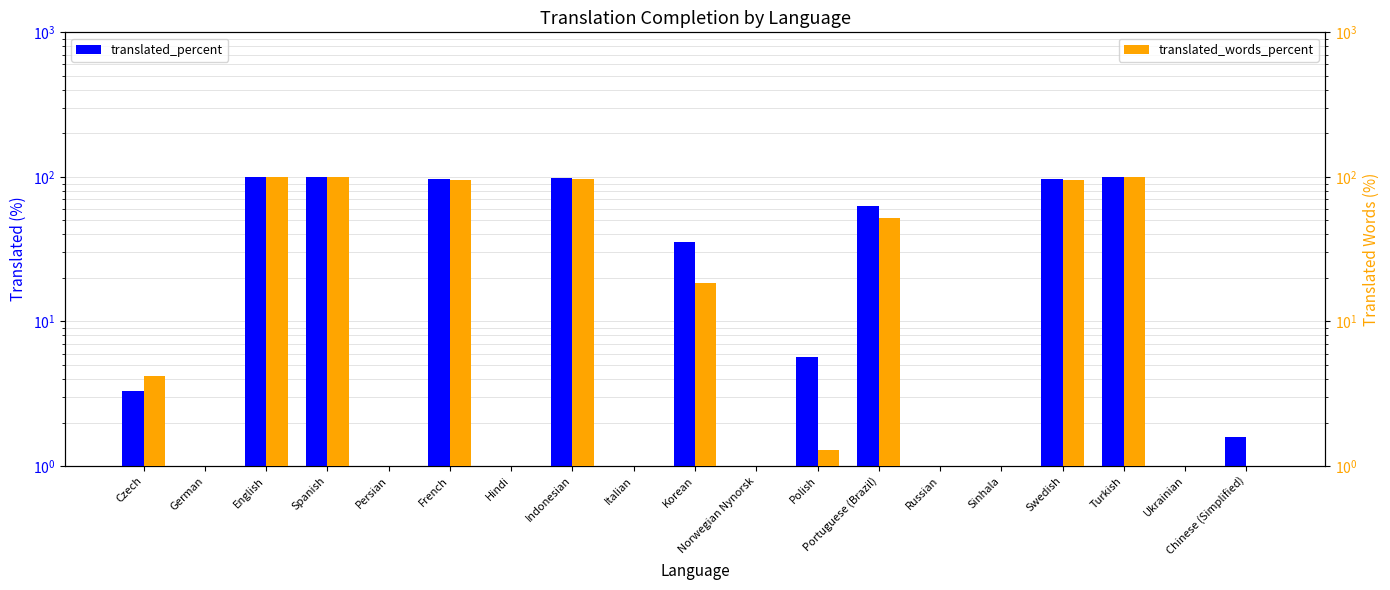

Which series has the largest total across all categories?

translated_percent